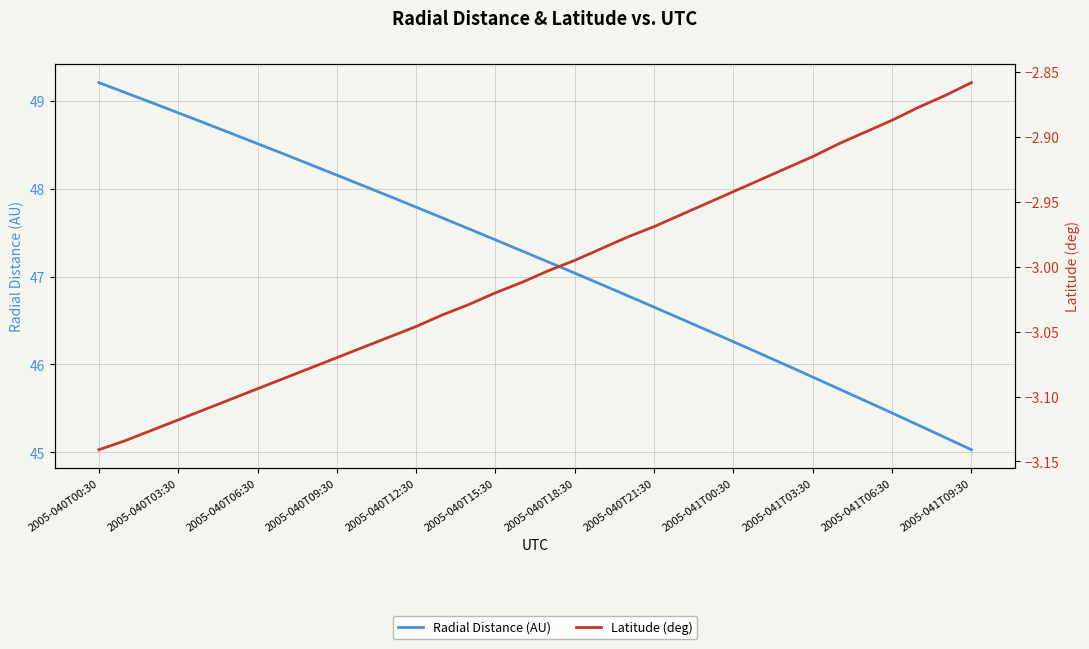

True or false: Radial Distance (AU) has more than 1 points higher than both neighbors.

False